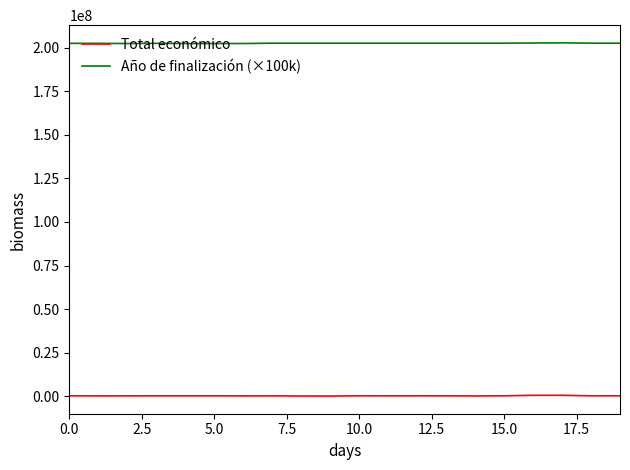

True or false: Año de finalización (×100k) and Total económico intersect in this chart.

False